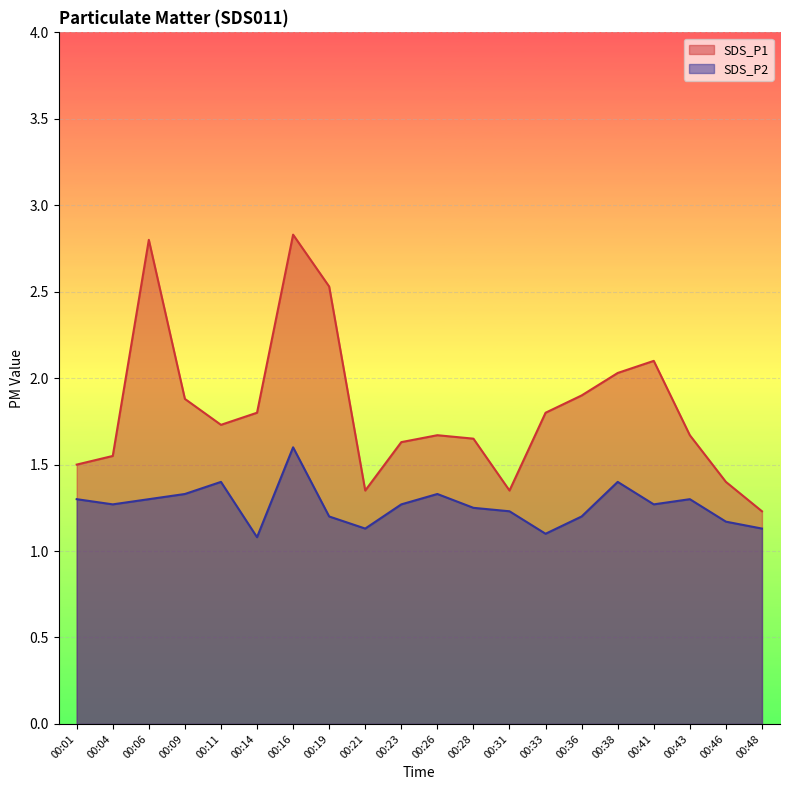

What is the value of the SDS_P2 point at the 14th from the left?

1.1